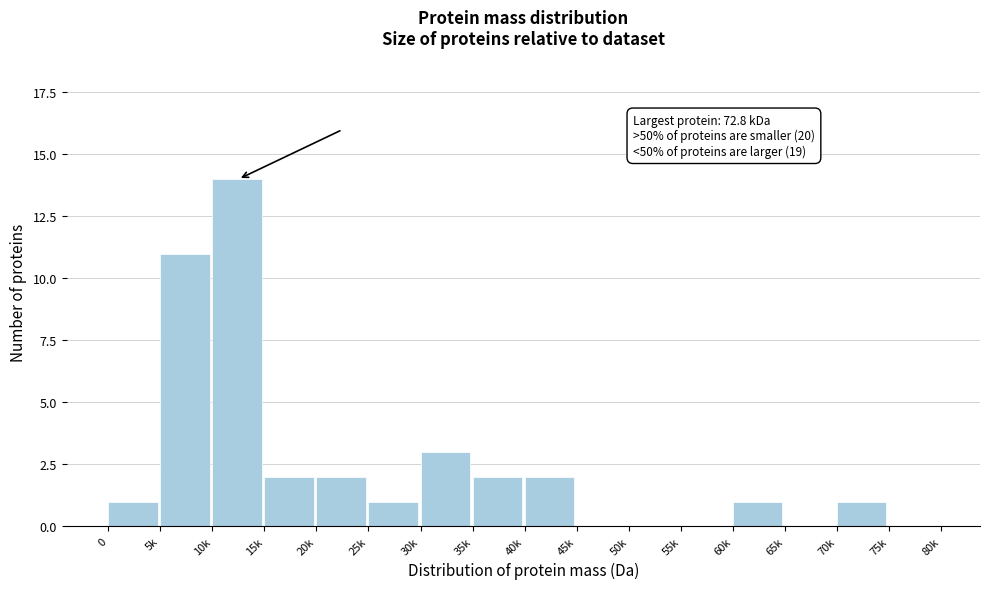

Reading left to right, extract all data points from this chart.

0=1	5k=11	10k=14	15k=2	20k=2	25k=1	30k=3	35k=2	40k=2	45k=0	50k=0	55k=0	60k=1	65k=0	70k=1	75k=0